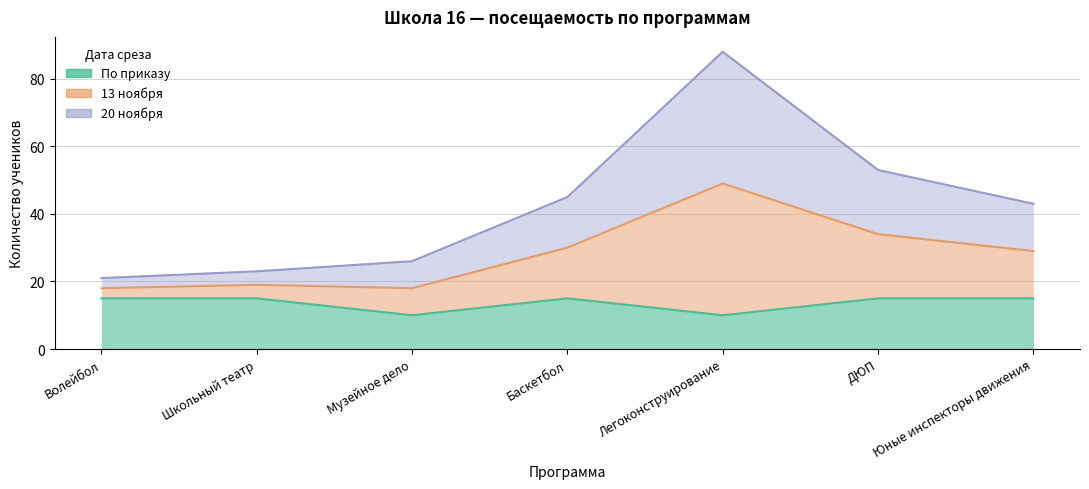

What is the minimum value shown in the chart?

10